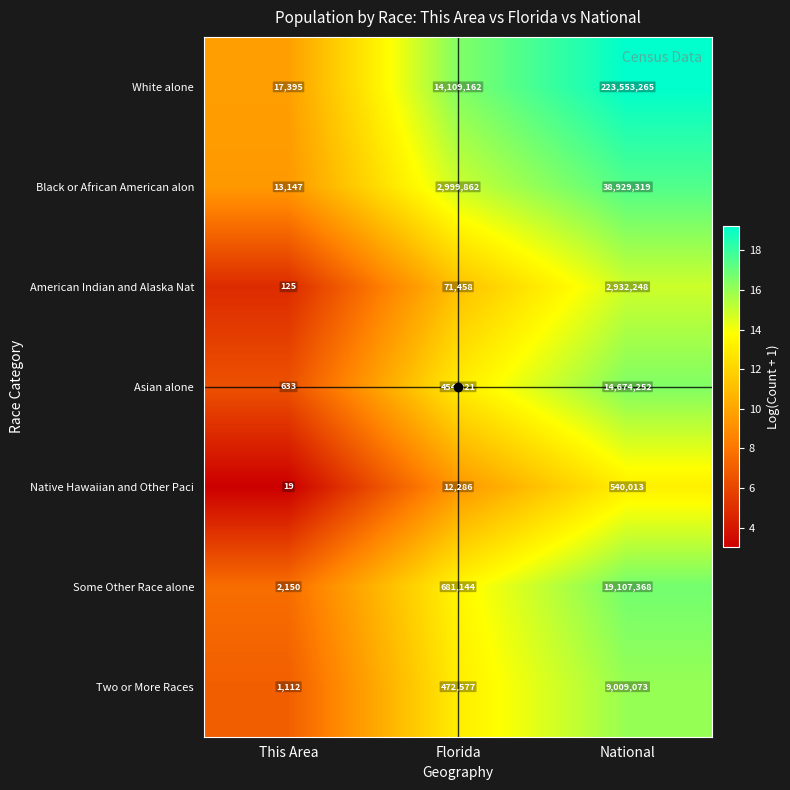

What is the sum of all American Indian and Alaska Nat values?

3003831